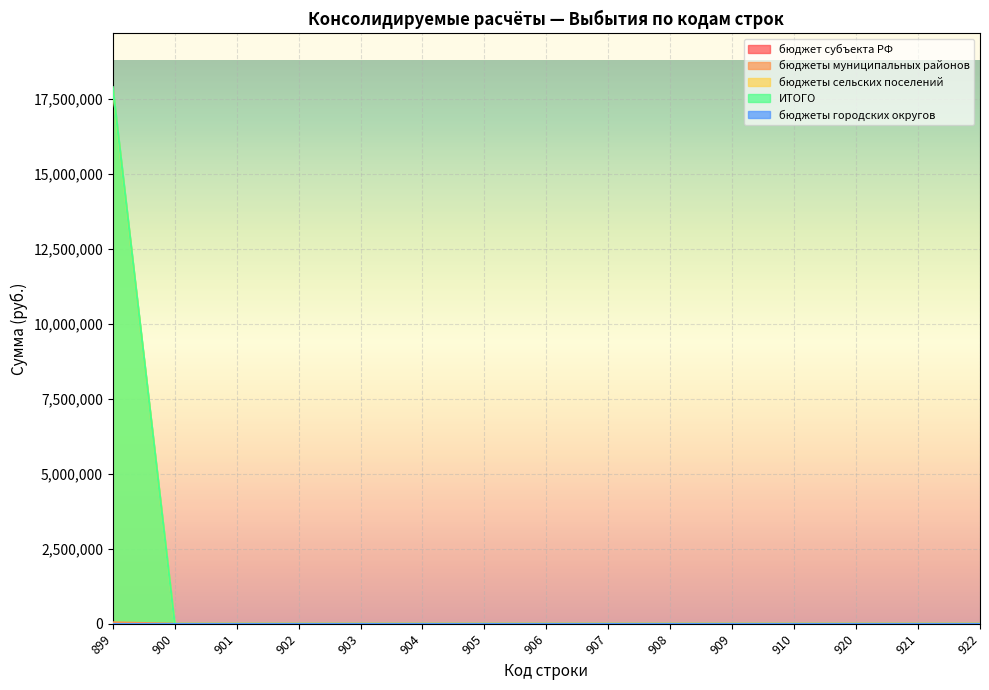

Which series has the largest total across all categories?

ИТОГО